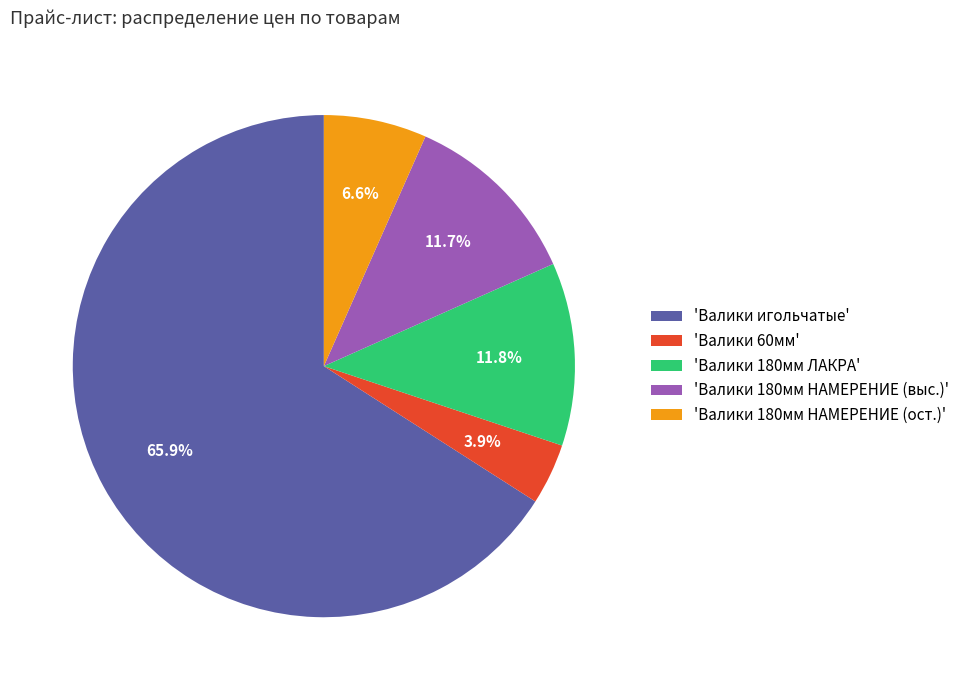

Is there a majority slice in this chart?

Yes